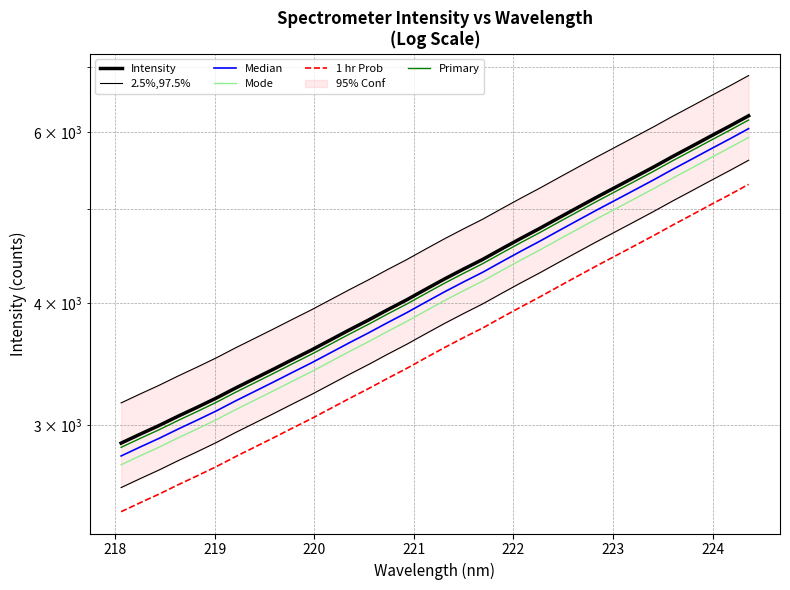

Which series has the largest range (max minus min)?

Intensity